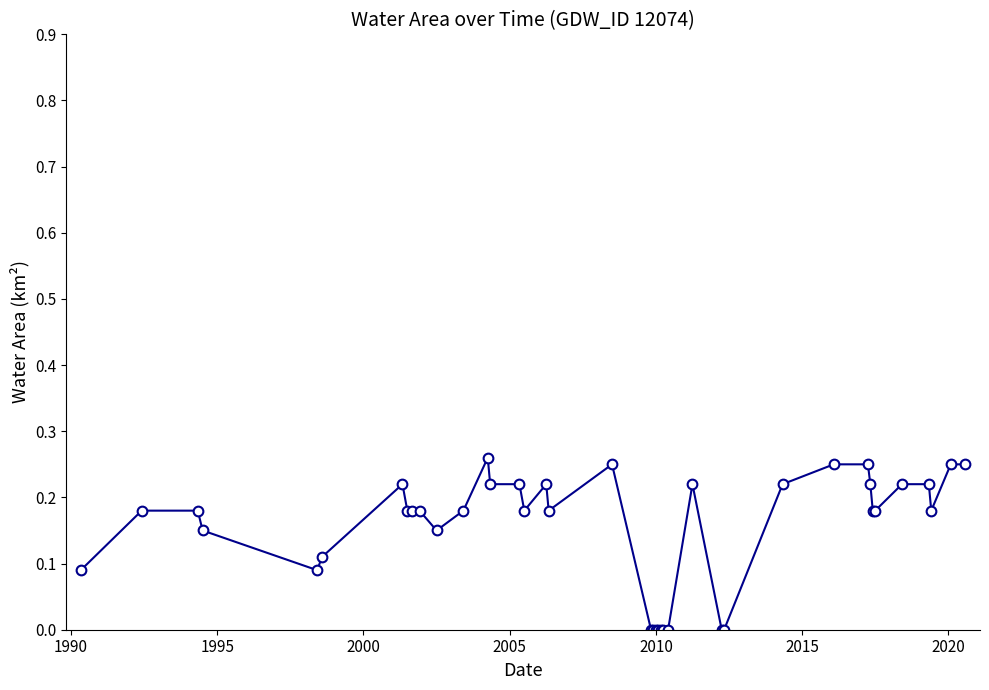

What is the sum of all values?

6.1